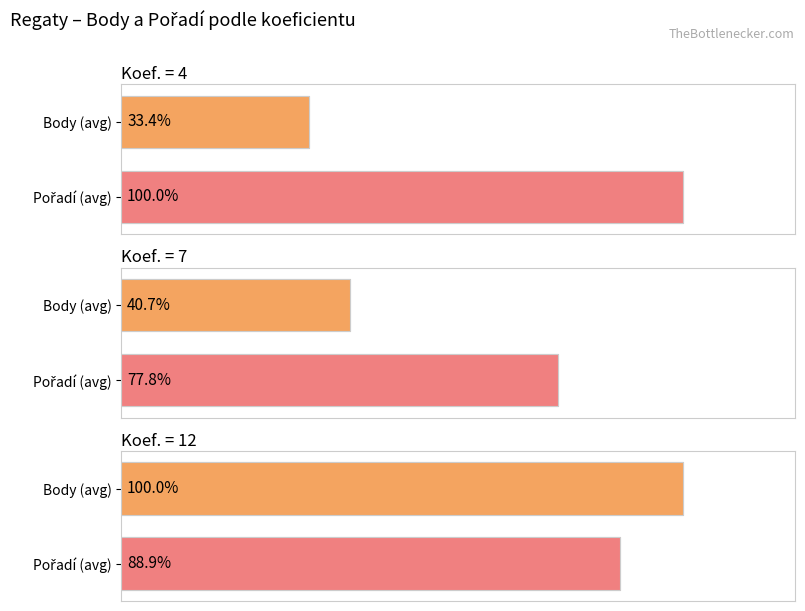

Between Pořadí (avg) and Body (avg), which is larger?

Pořadí (avg)